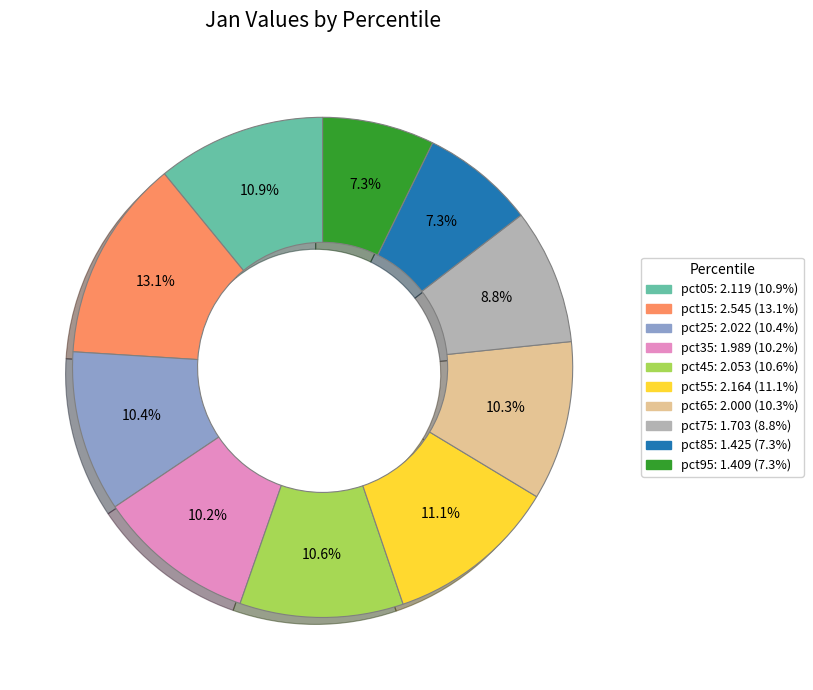

Approximately how many times larger is the value at pct55 compared to pct75?

1.3